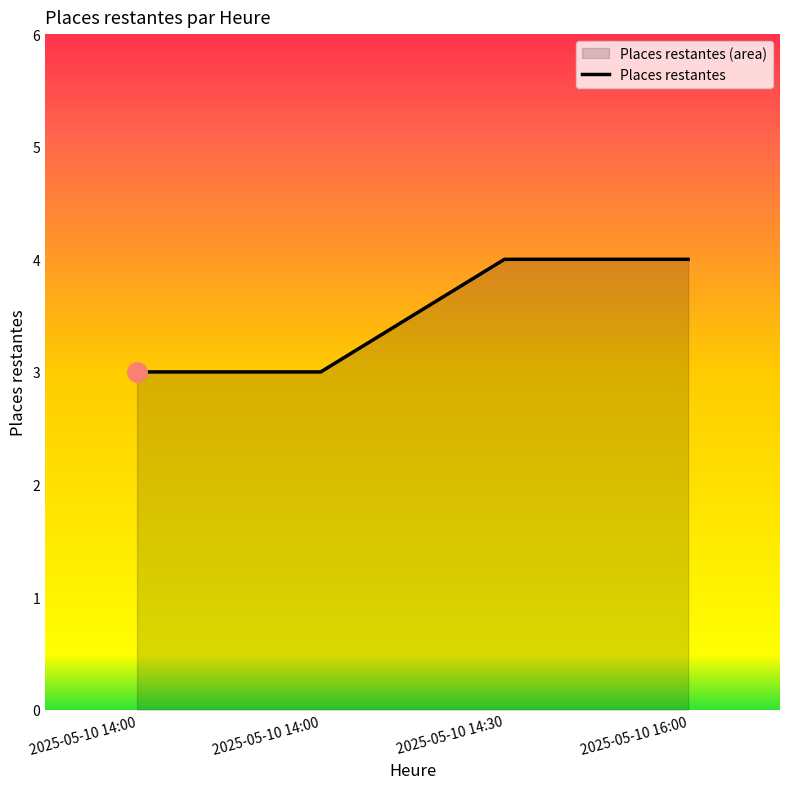

Rank the categories by value from lowest to highest.

2025-05-10 14:00, 2025-05-10 14:00, 2025-05-10 14:30, 2025-05-10 16:00